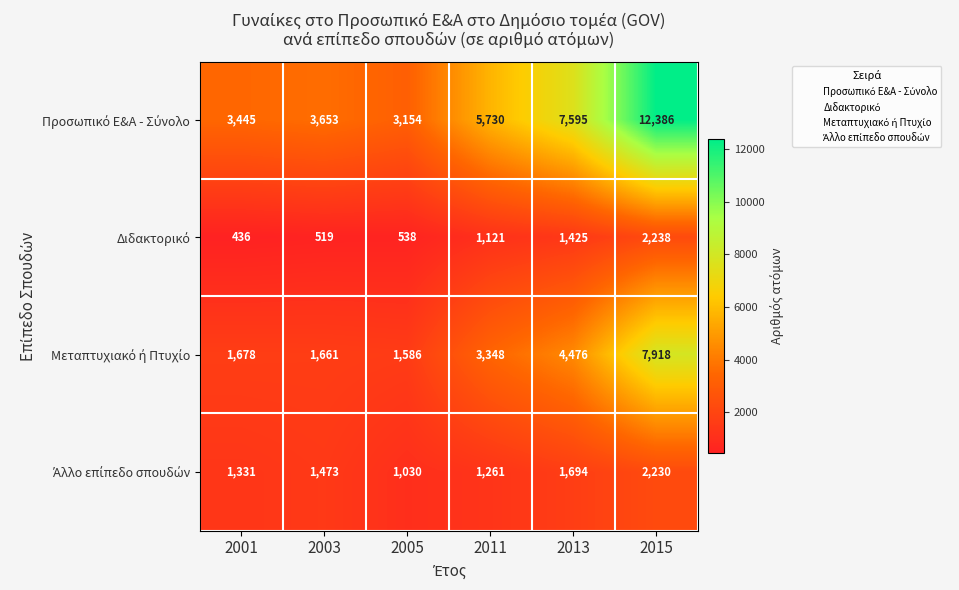

What is the smallest value displayed?

436